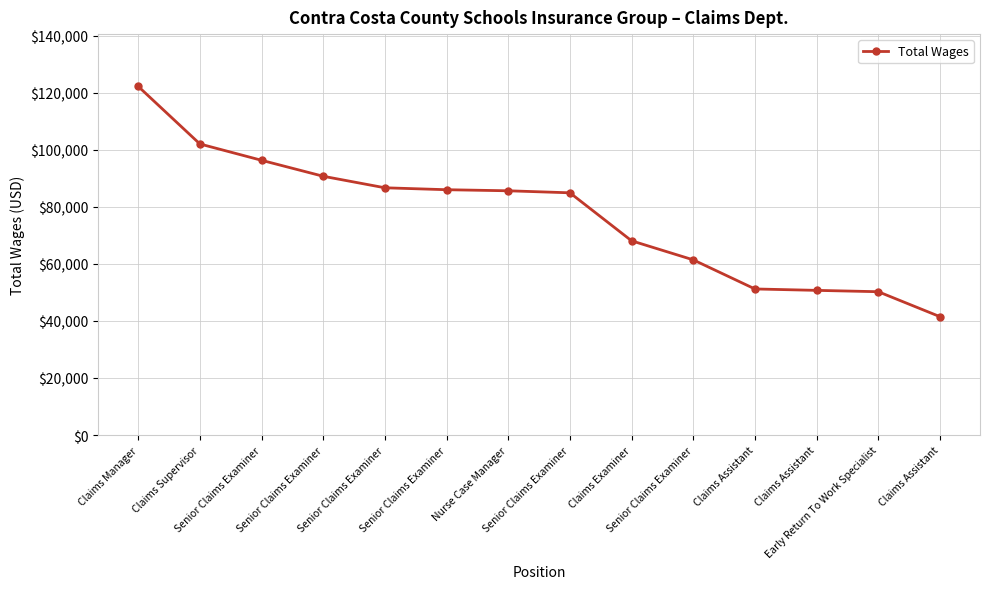

What is the smallest value displayed?

41500